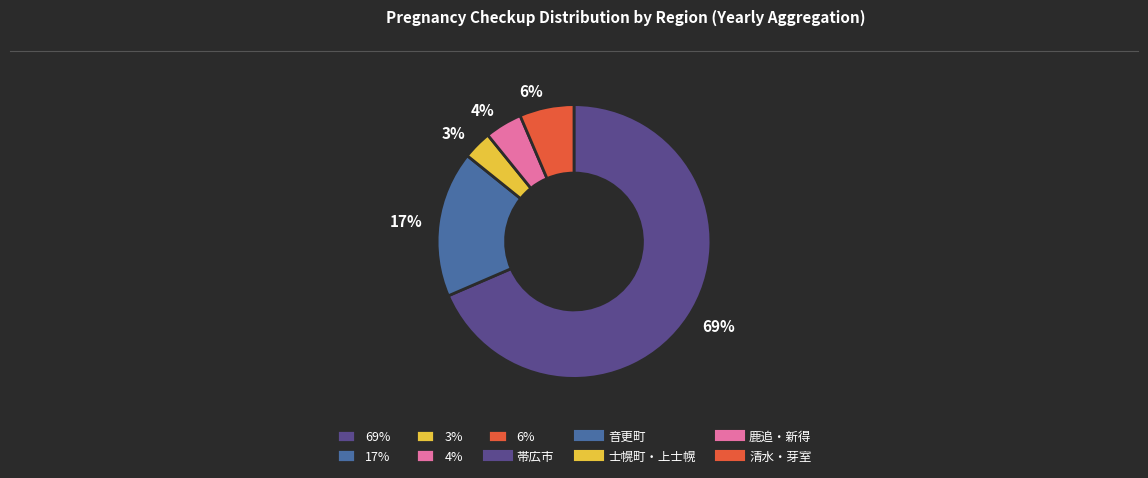

Combined, do 3% and 69% account for over 50%?

Yes